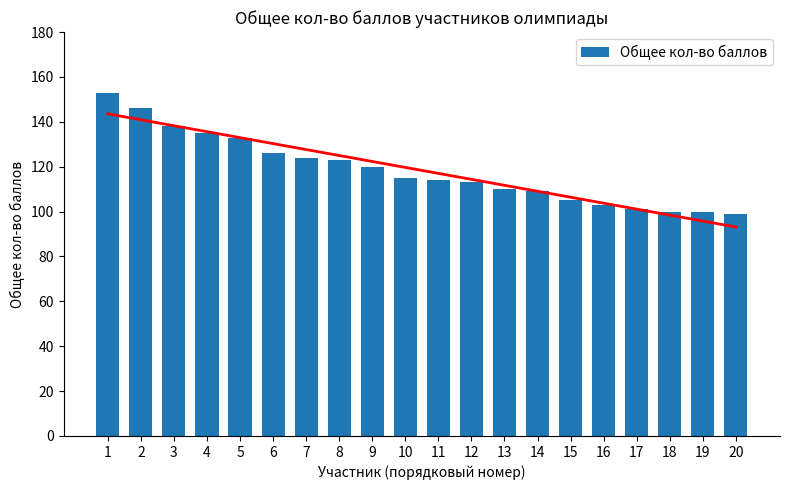

Which label corresponds to the largest value in the chart?

1